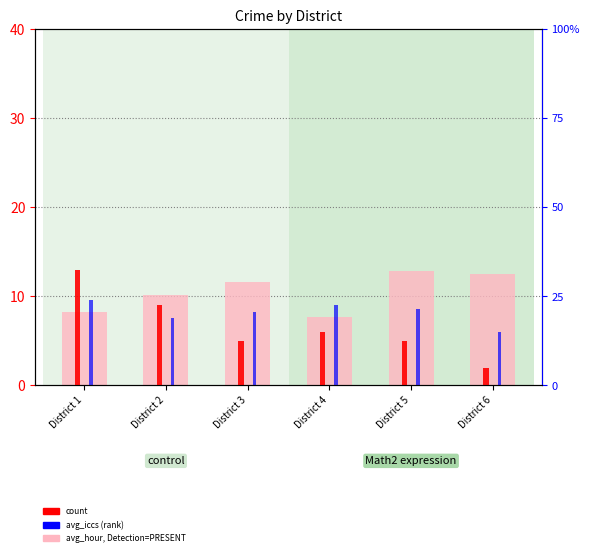

Reading left to right, list all the values displayed in this chart.

avg_hour: 8.2	10.1	11.6	7.7	12.8	12.5
count: 13.0	9.0	5.0	6.0	5.0	2.0
avg_iccs: 9.6	7.6	8.2	9.0	8.6	6.0